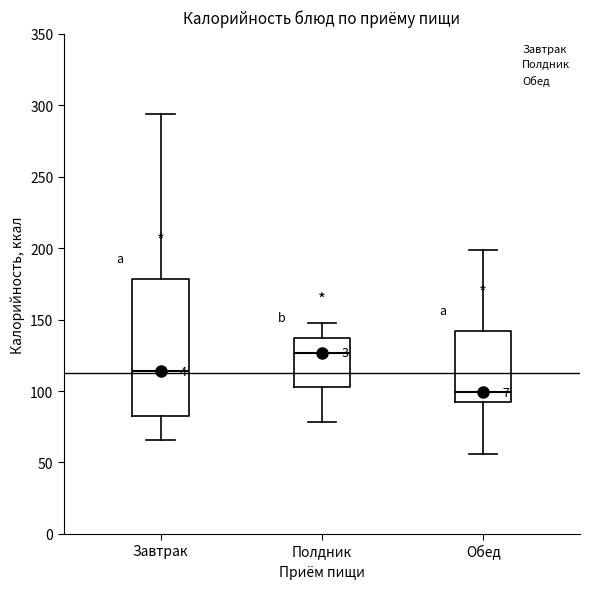

Where does the median line of the box for Полдник sit on the y-axis? The values are not printed on the chart, so give them approximately, as read against the axis.

125